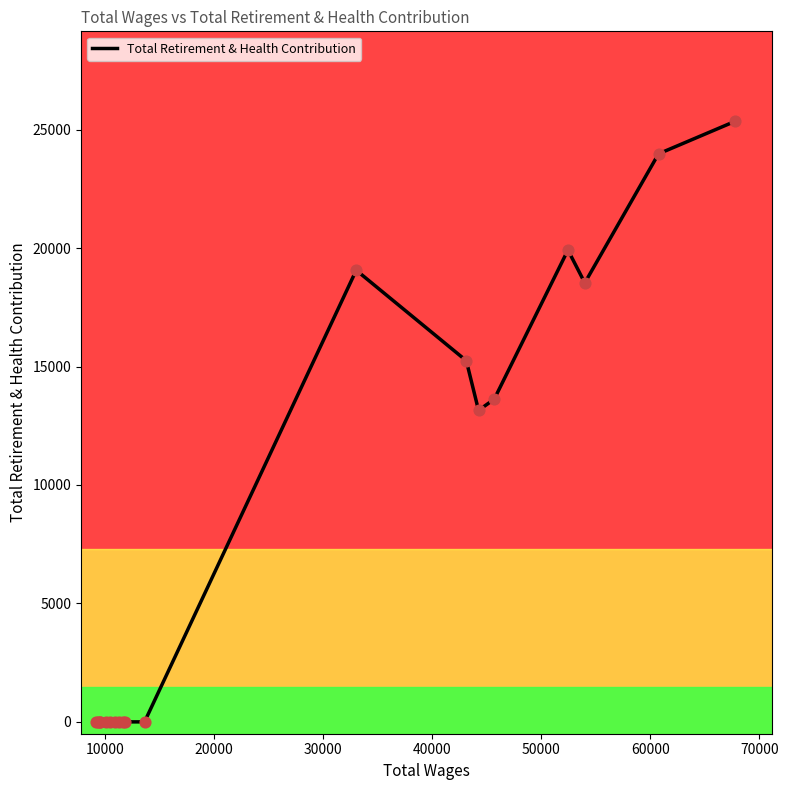

What is the maximum value for Total Retirement & Health Contribution?

25346